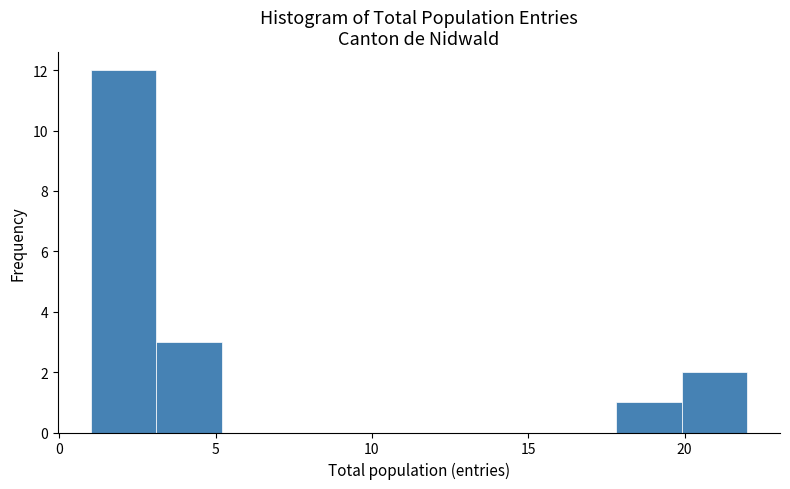

Reading left to right, list every bar in this chart as the range it spans on the x-axis followed by its height. Neither the bar edges nor the heights are printed on the chart, so give them approximately, as read against the axes.

1.0 to 3.1: 12
3.1 to 5.2: 3
5.2 to 7.3: 0
7.3 to 9.4: 0
9.4 to 11.5: 0
11.5 to 13.6: 0
13.6 to 15.7: 0
15.7 to 17.8: 0
17.8 to 19.9: 1
19.9 to 22.0: 2